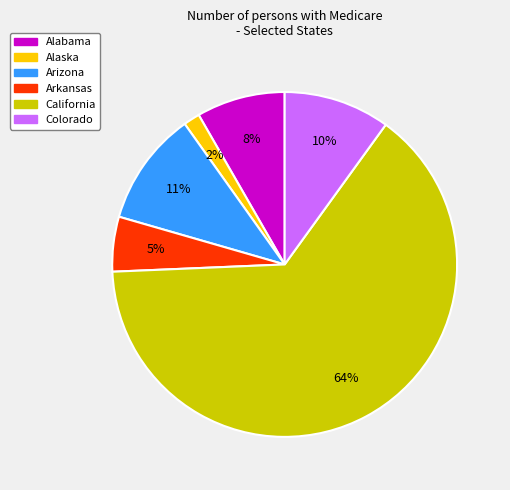

To the nearest percent, what is the average slice percentage?

17%